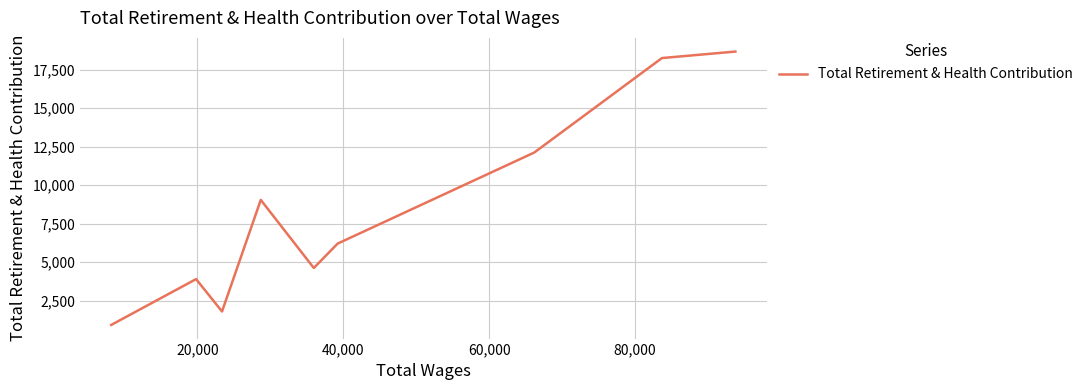

How many values are below 6209?

4